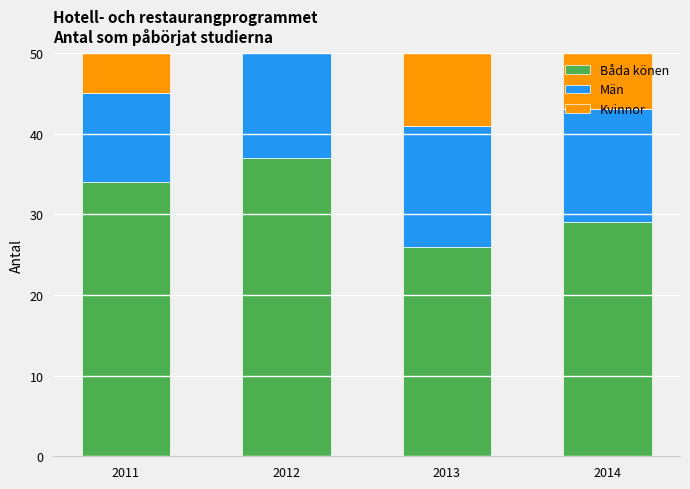

At which category is the sum across all series the highest?

2012